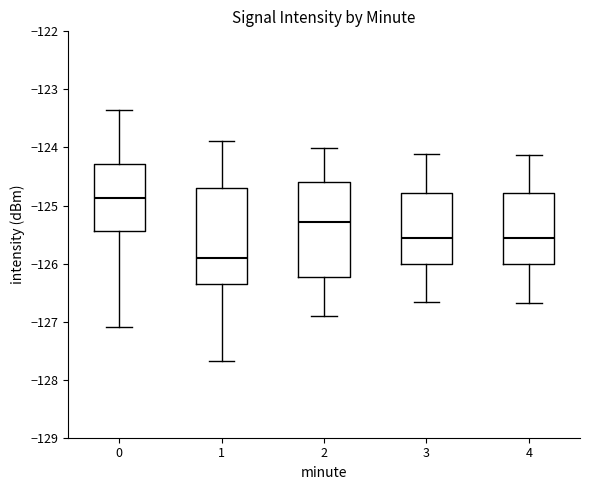

Which box has the highest median line?

0